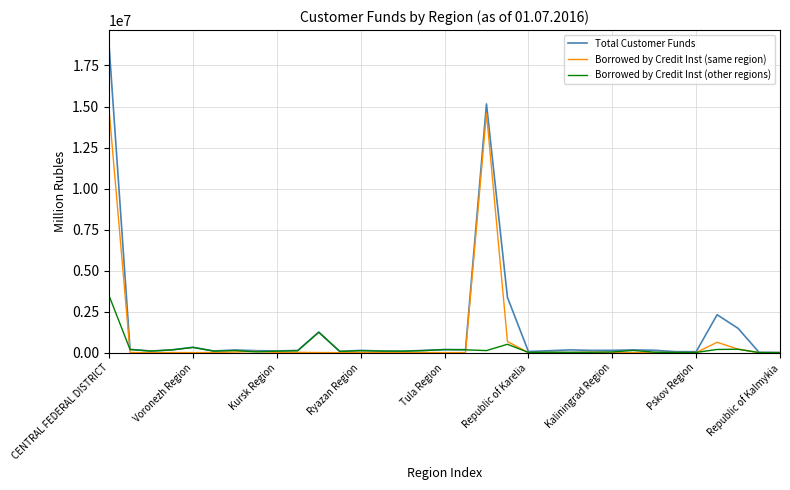

In Total Customer Funds, how many points are lower than both neighbors (excluding endpoints)?

9